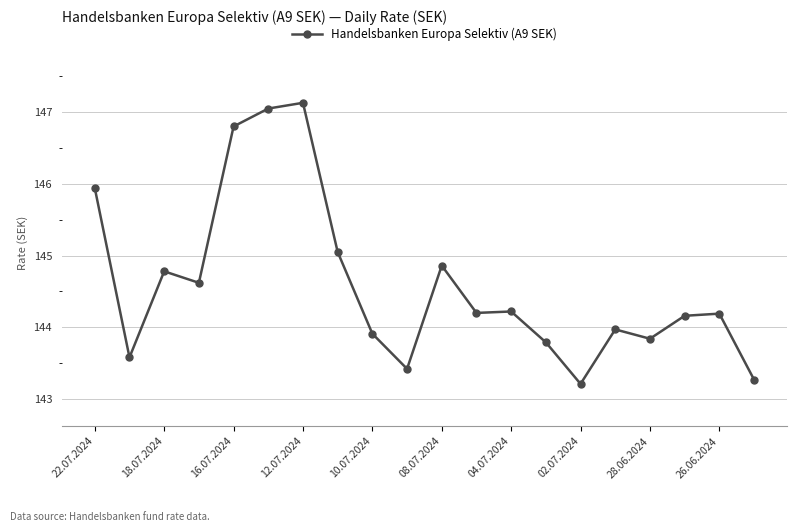

Is this an area chart (filled region under the line)?

No